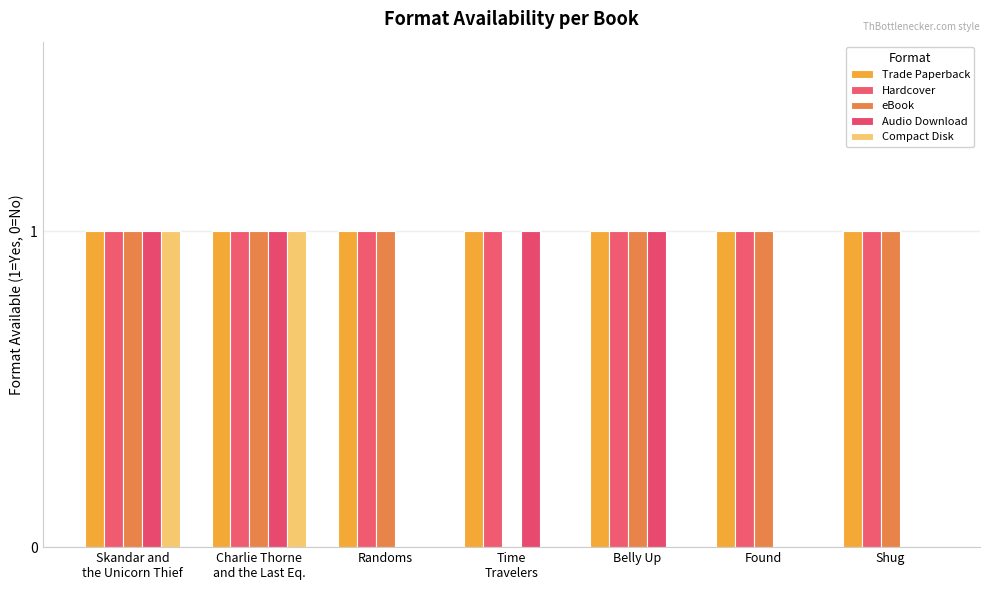

What position from the left is Belly Up?

5